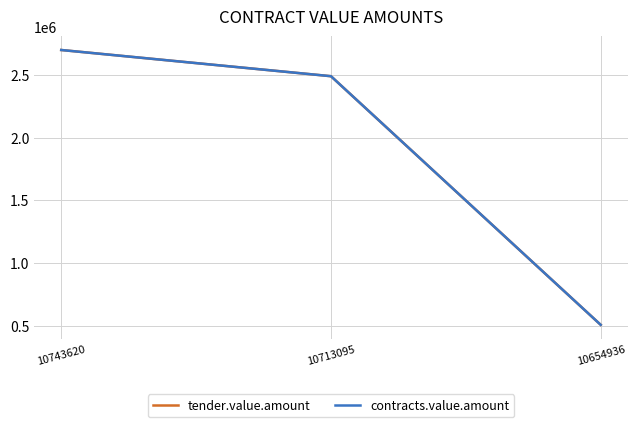

What is the difference between the tender.value.amount values at 10654936 and 10713095?

1983600.2